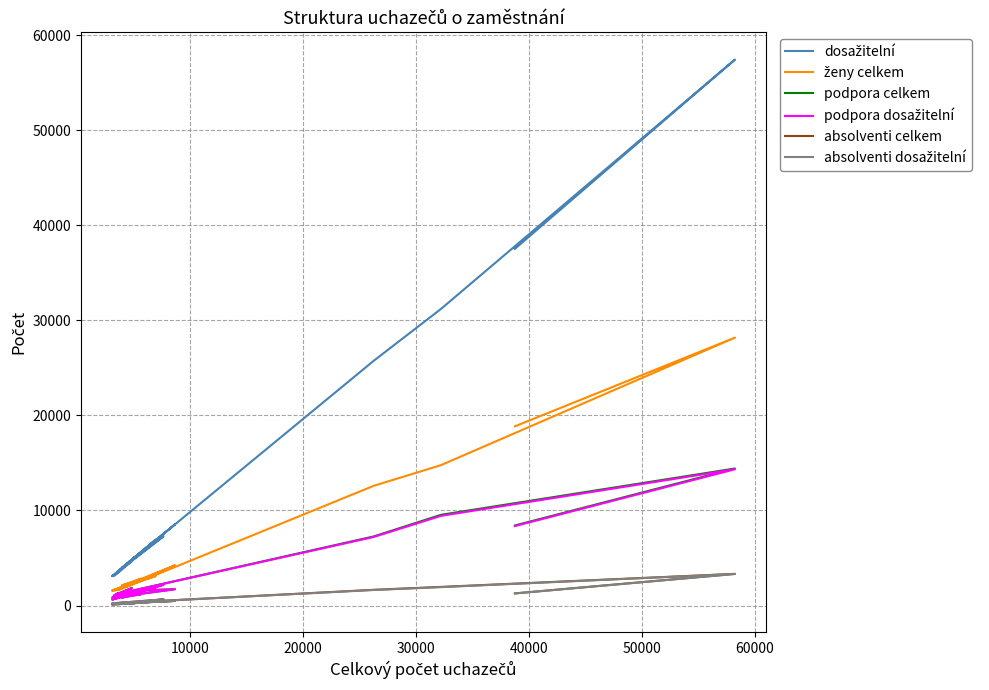

Is this an area chart (filled region under the line)?

No